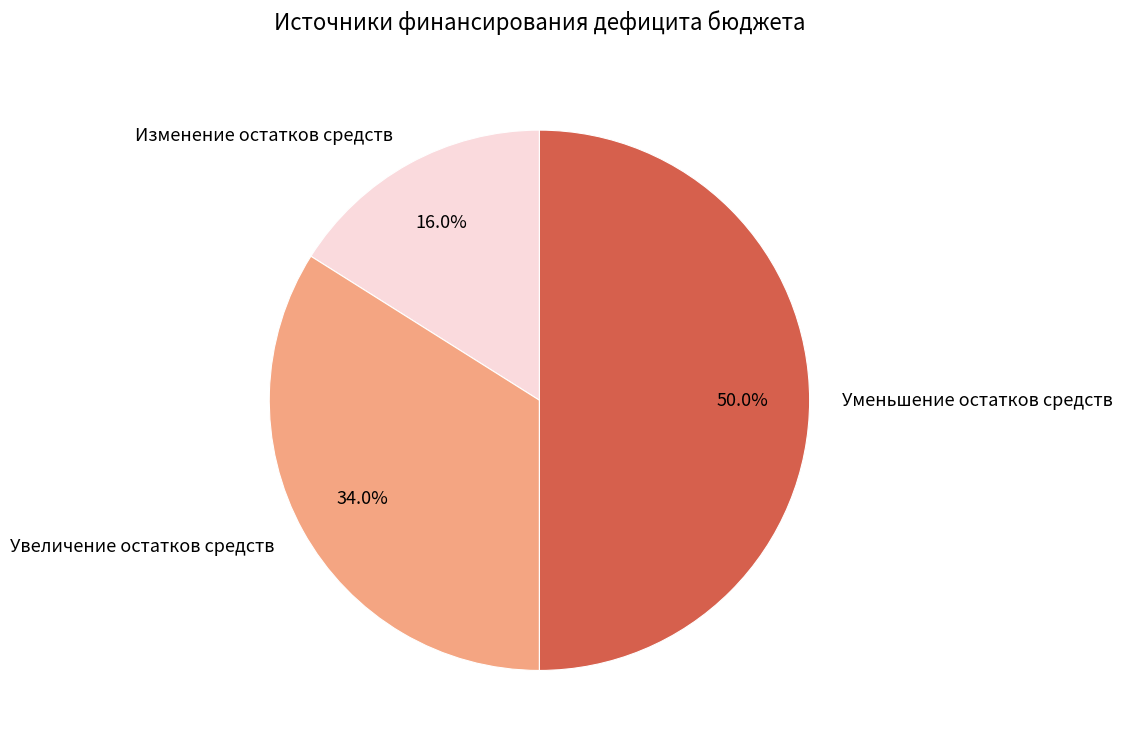

Which slice is the smallest?

Изменение остатков средств